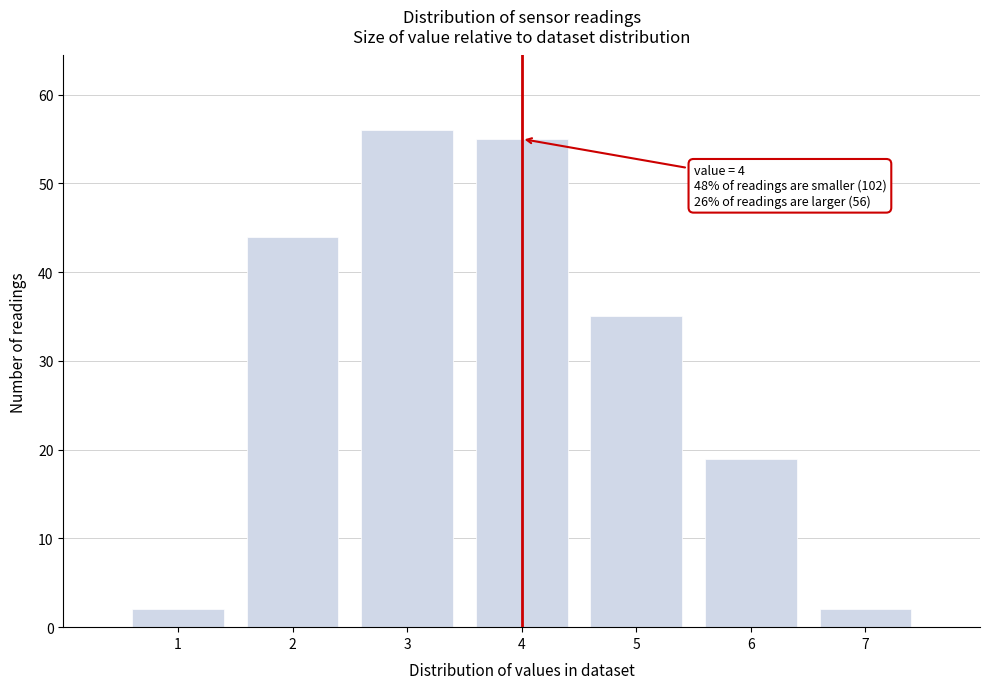

Over which range of the x-axis is the bar tallest?

2.5 to 3.5